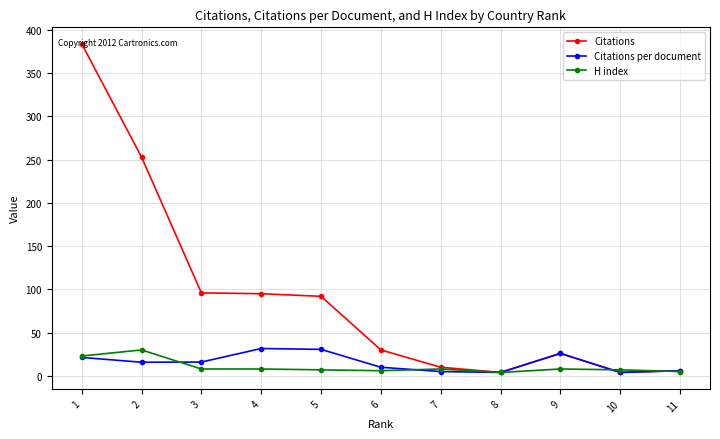

Which series has the largest range (max minus min)?

Citations